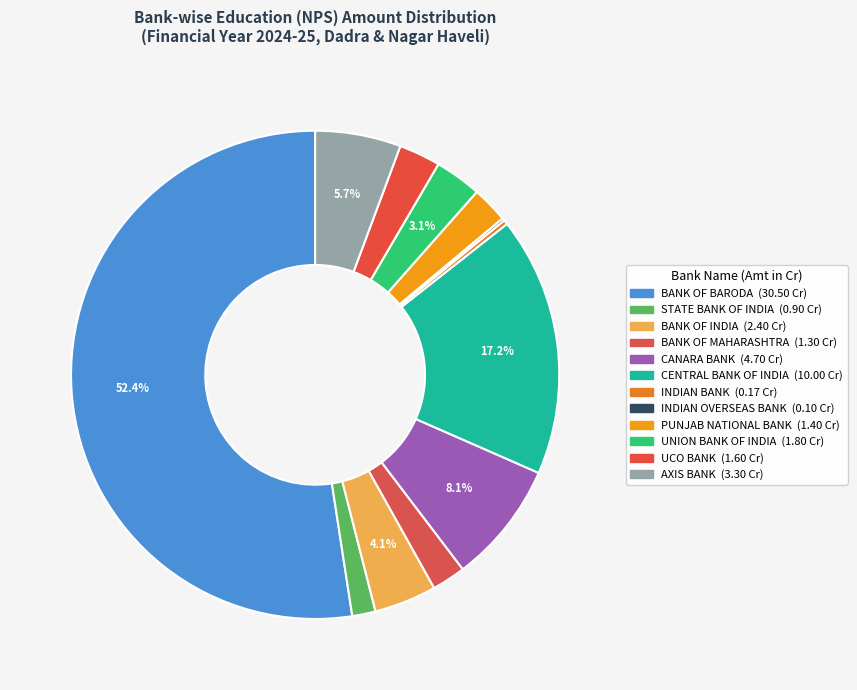

What percentage is the STATE BANK OF INDIA slice, to the nearest percent?

2%